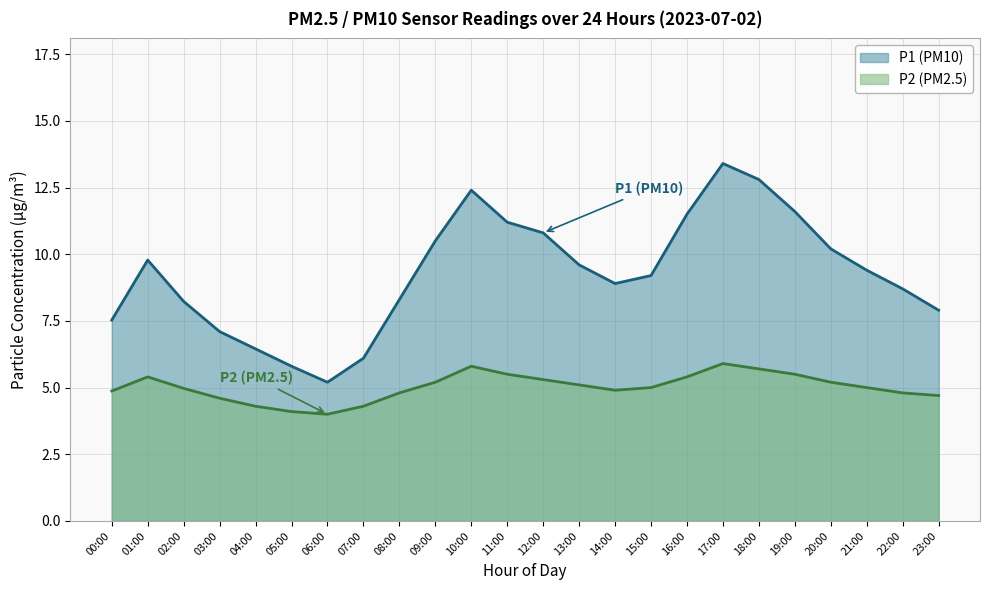

Which has a higher value, 04:00 or 02:00?

02:00